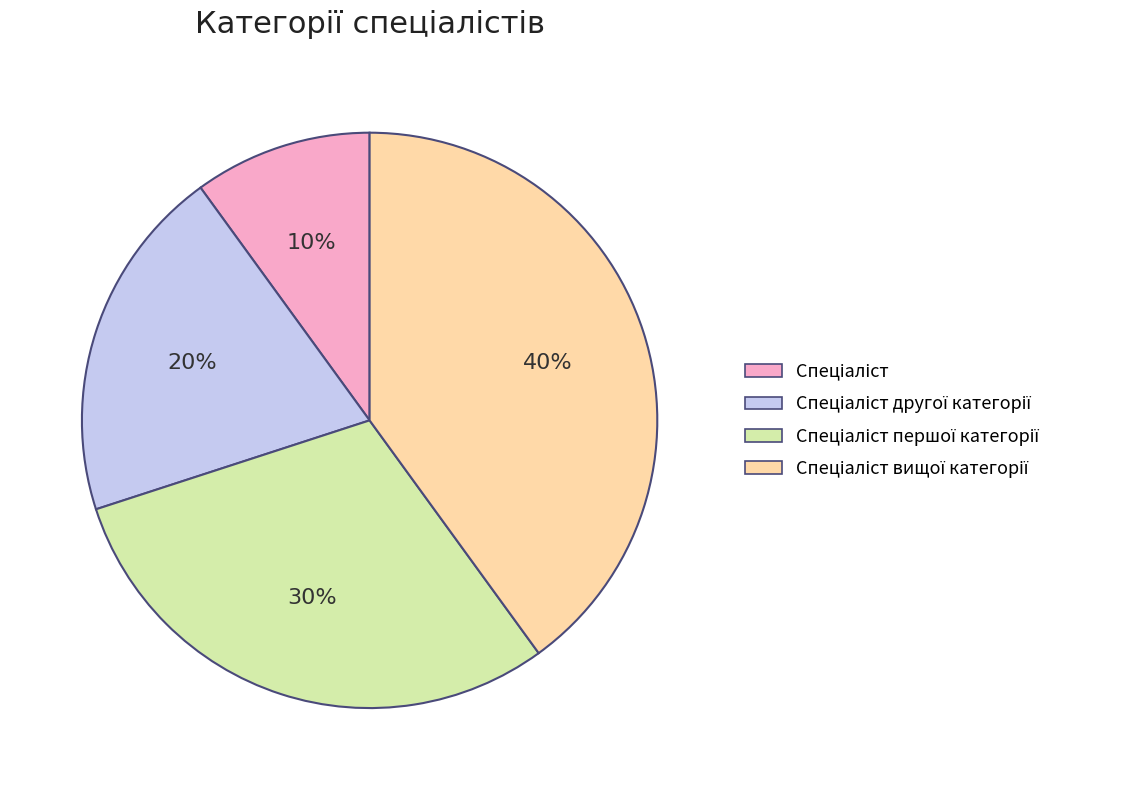

To the nearest percent, what is the average slice percentage?

25%